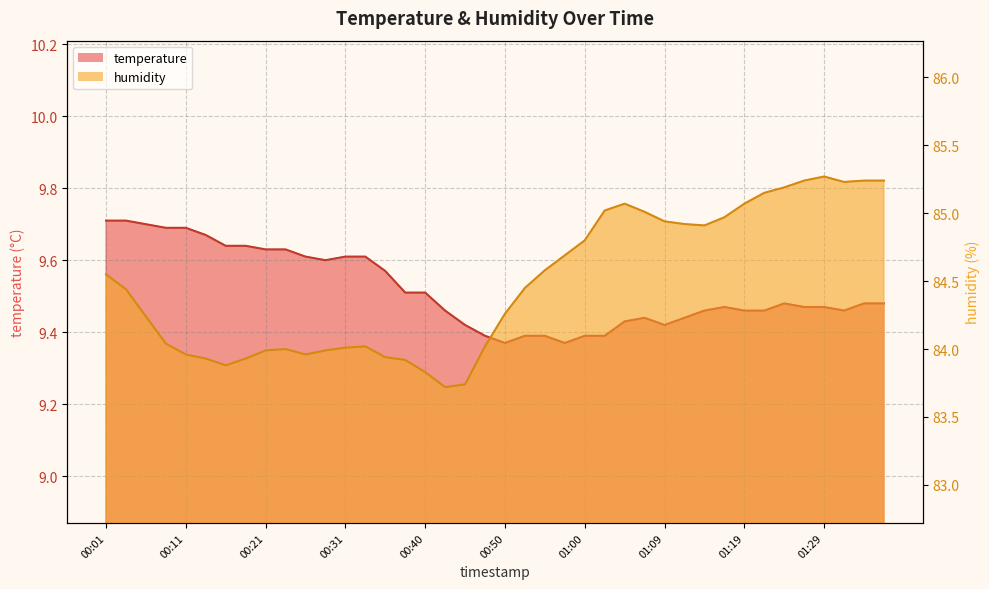

What is the difference between the highest and lowest values at 00:45?

74.3